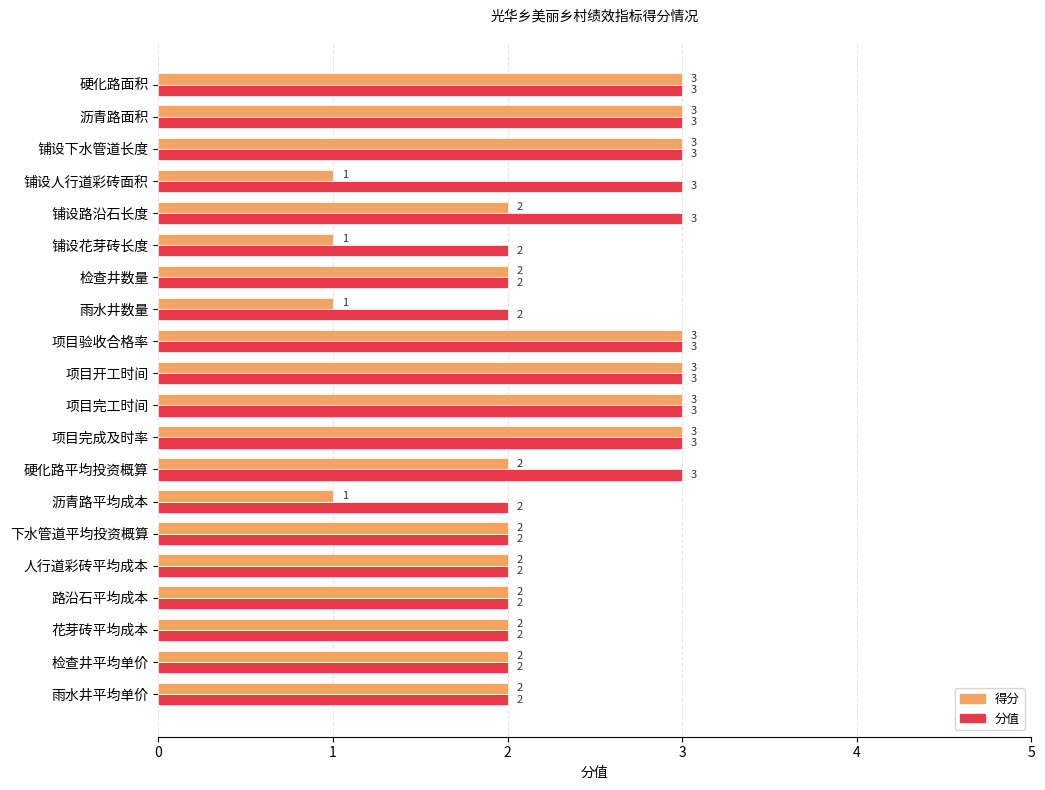

What is the sum of the 得分 values at 项目开工时间 and 项目完成及时率?

6